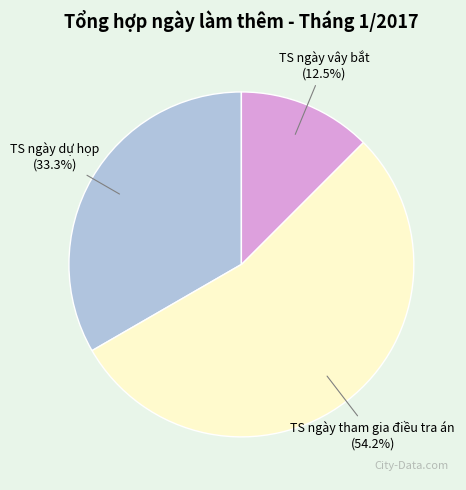

Does any single category account for the majority?

Yes